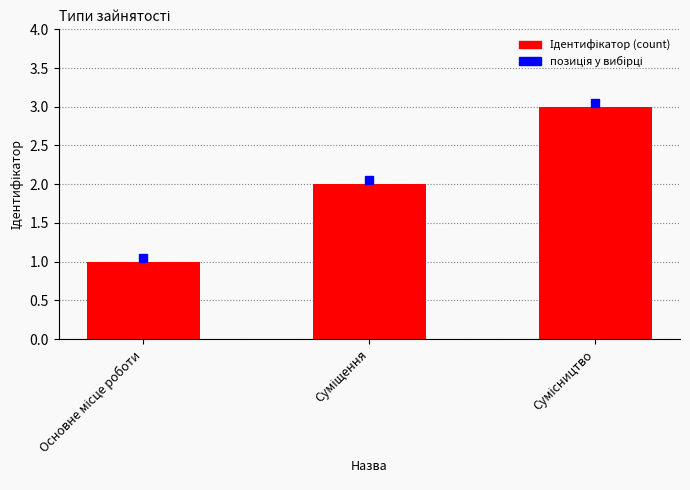

What is the maximum value shown in the chart?

3